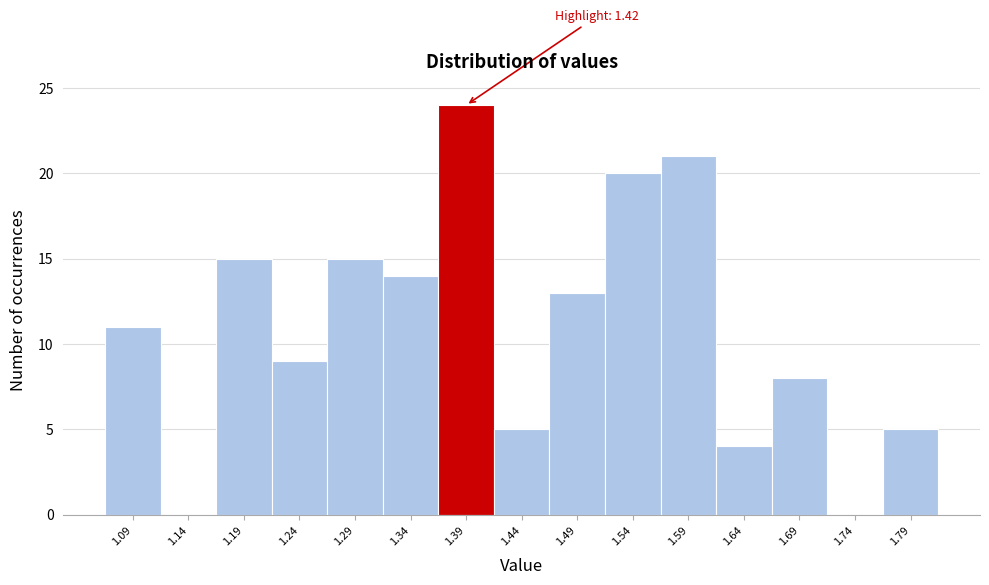

Reading right to left, list all the values displayed in this chart.

1.79=5	1.74=0	1.69=8	1.64=4	1.59=21	1.54=20	1.49=13	1.44=5	1.39=24	1.34=14	1.29=15	1.24=9	1.19=15	1.14=0	1.09=11